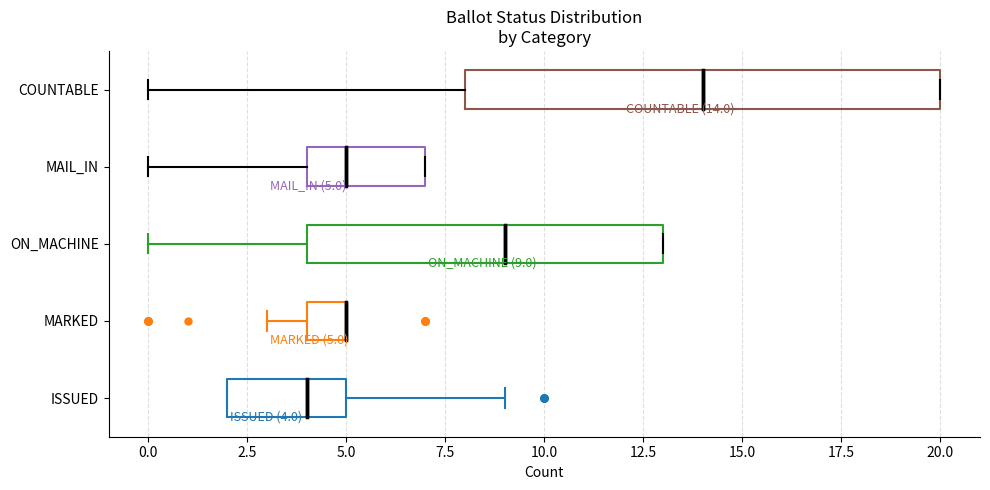

Comparing the boxes themselves (not the whiskers), which one is the widest?

COUNTABLE